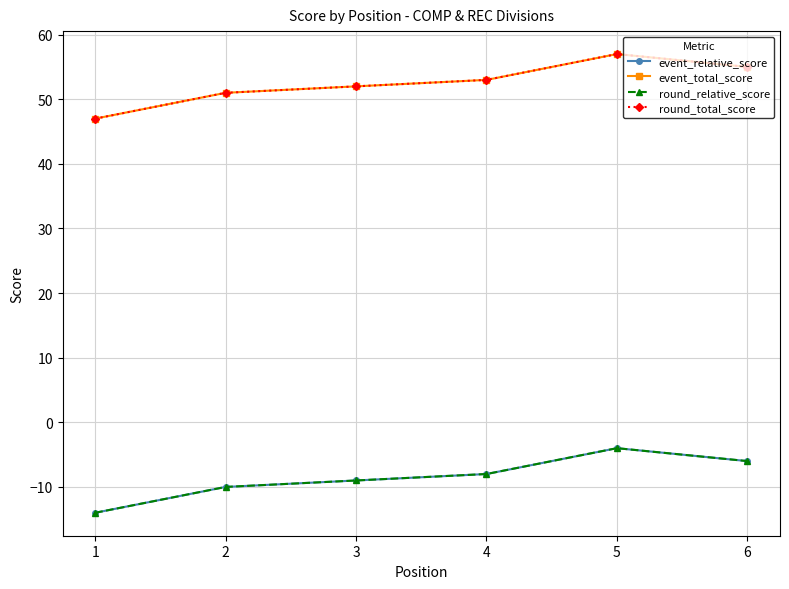

True or false: round_total_score and round_relative_score intersect in this chart.

False